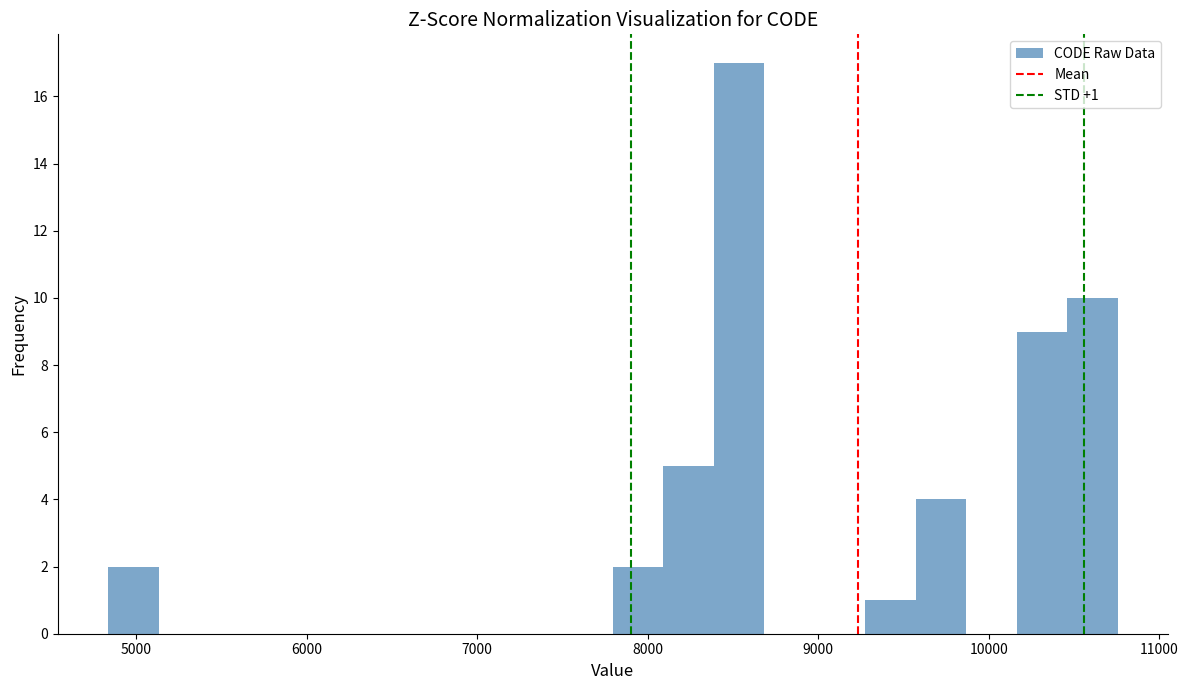

Around what value on the x-axis is the tallest bar? Give the approximate position of its centre, as read against the axis.

8500